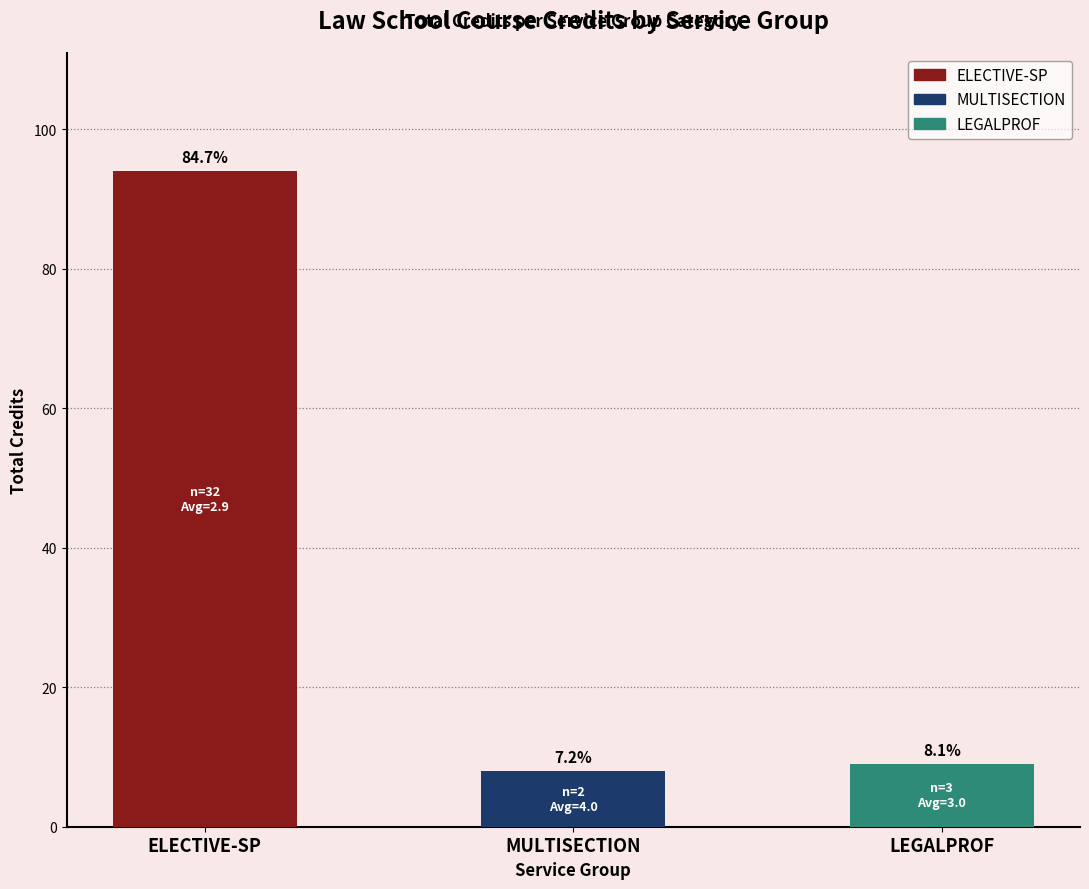

What is the ratio of the value at LEGALPROF to the value at ELECTIVE-SP?

0.1